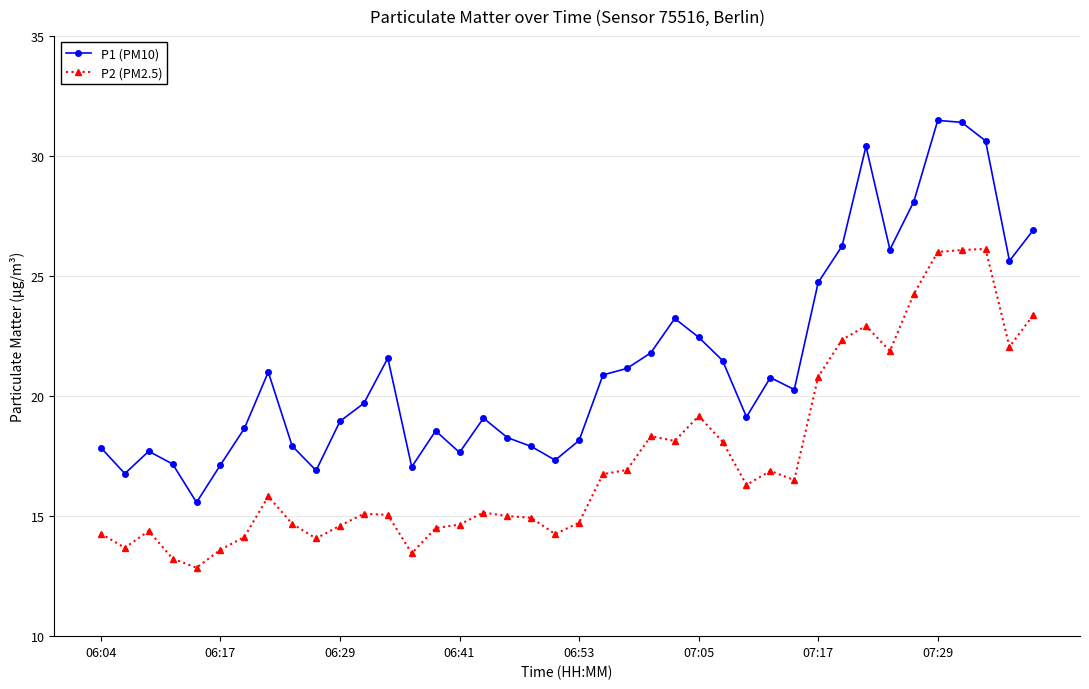

What is the difference between the second highest and minimum values in the P1 (PM10) series?

15.8